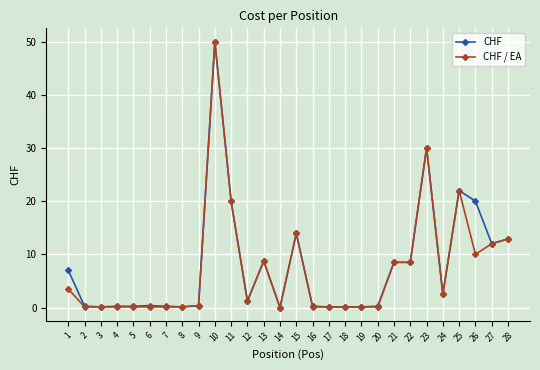

Which series changed the most between 7 and 23?

CHF / EA